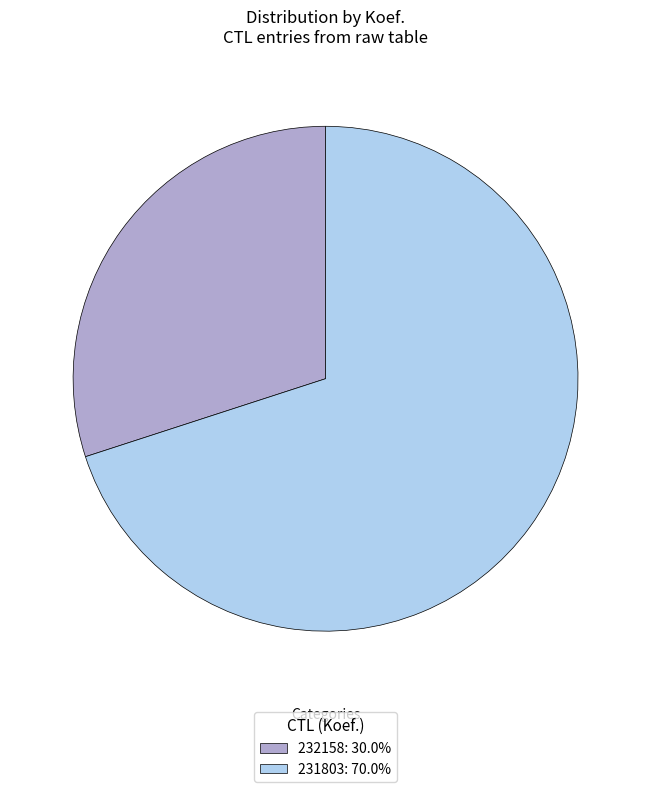

Rank the categories by value from highest to lowest.

231803, 232158